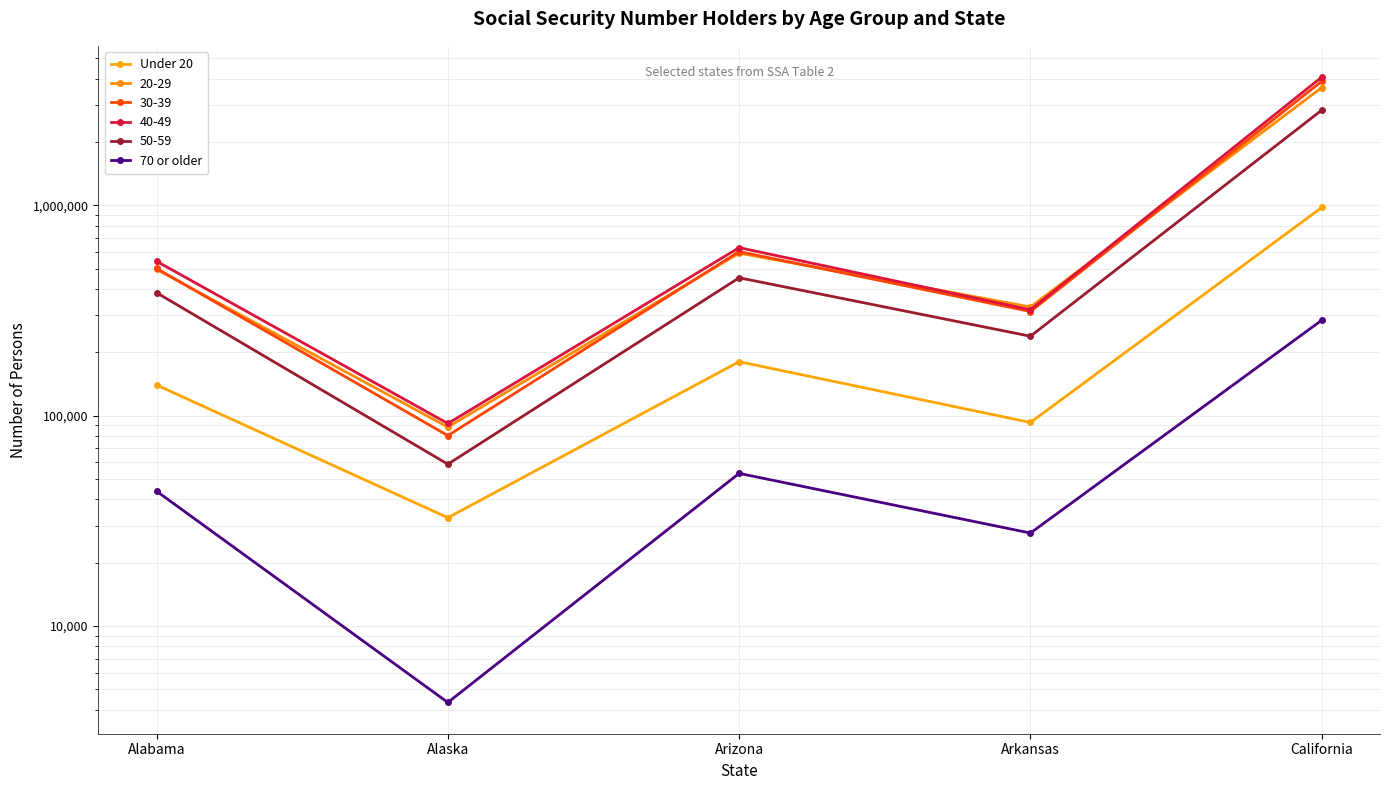

What is the total value across all series at Alaska?

37089